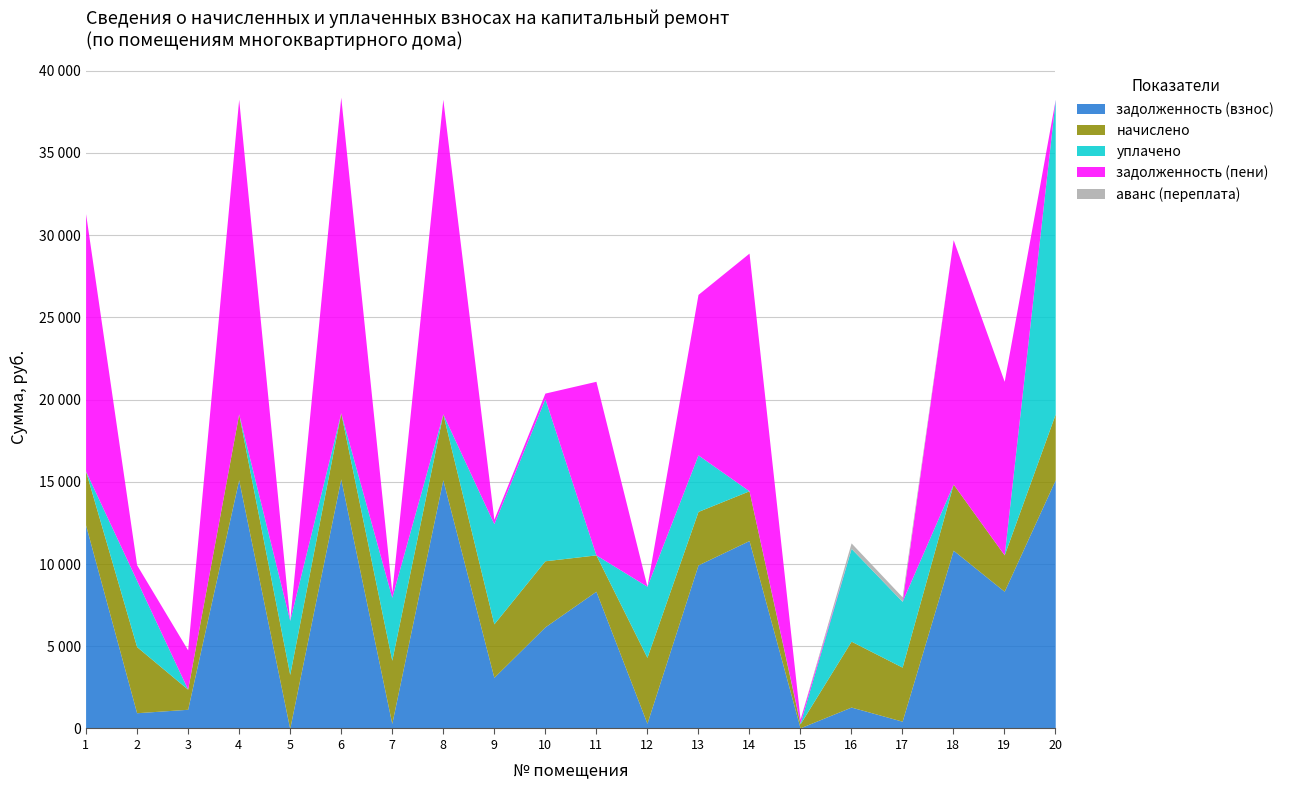

What is the spread (max minus min) of values at 20?

19129.9